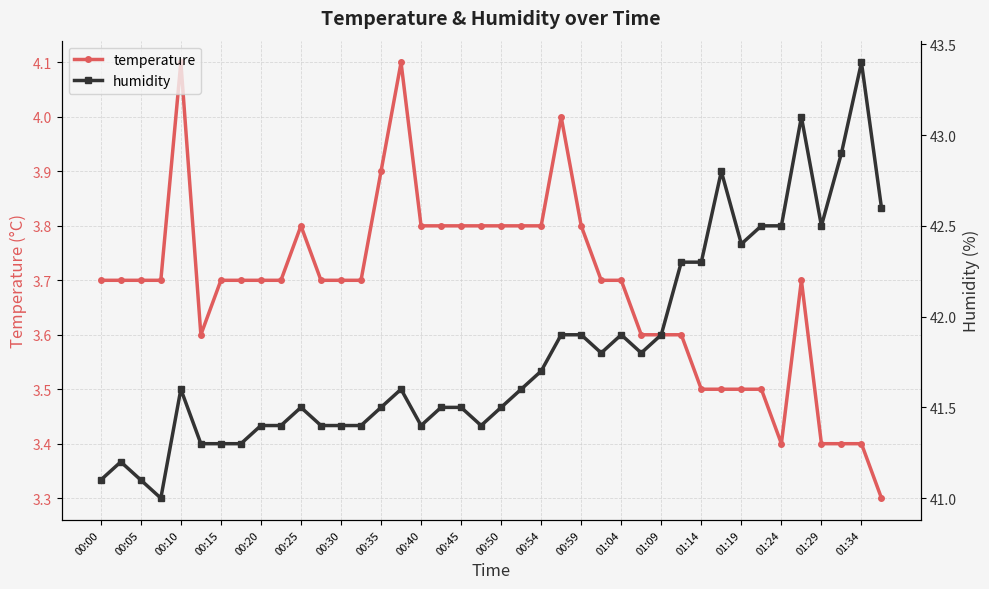

Rank the series by their maximum value, from lowest to highest.

temperature, humidity